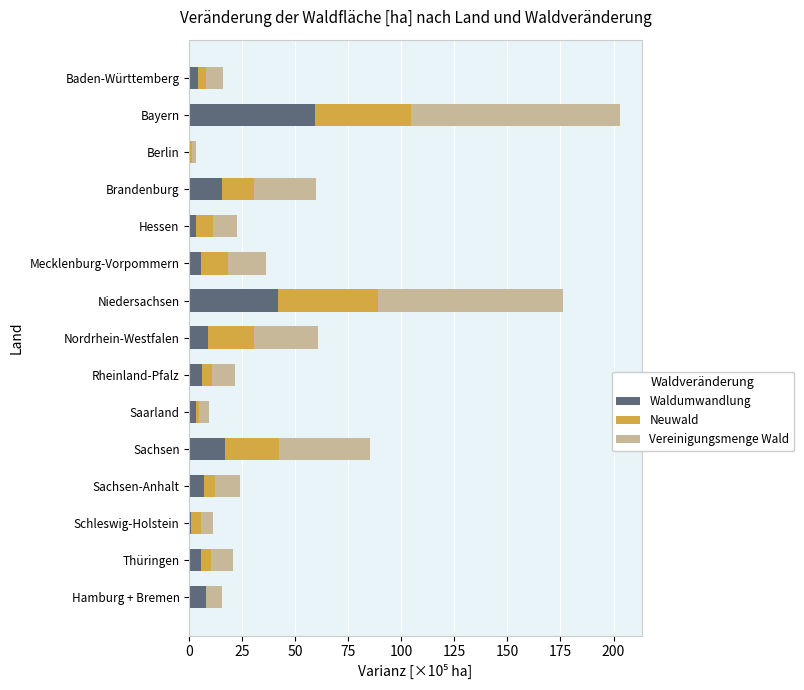

What is the highest value of the Waldumwandlung series?

59.1